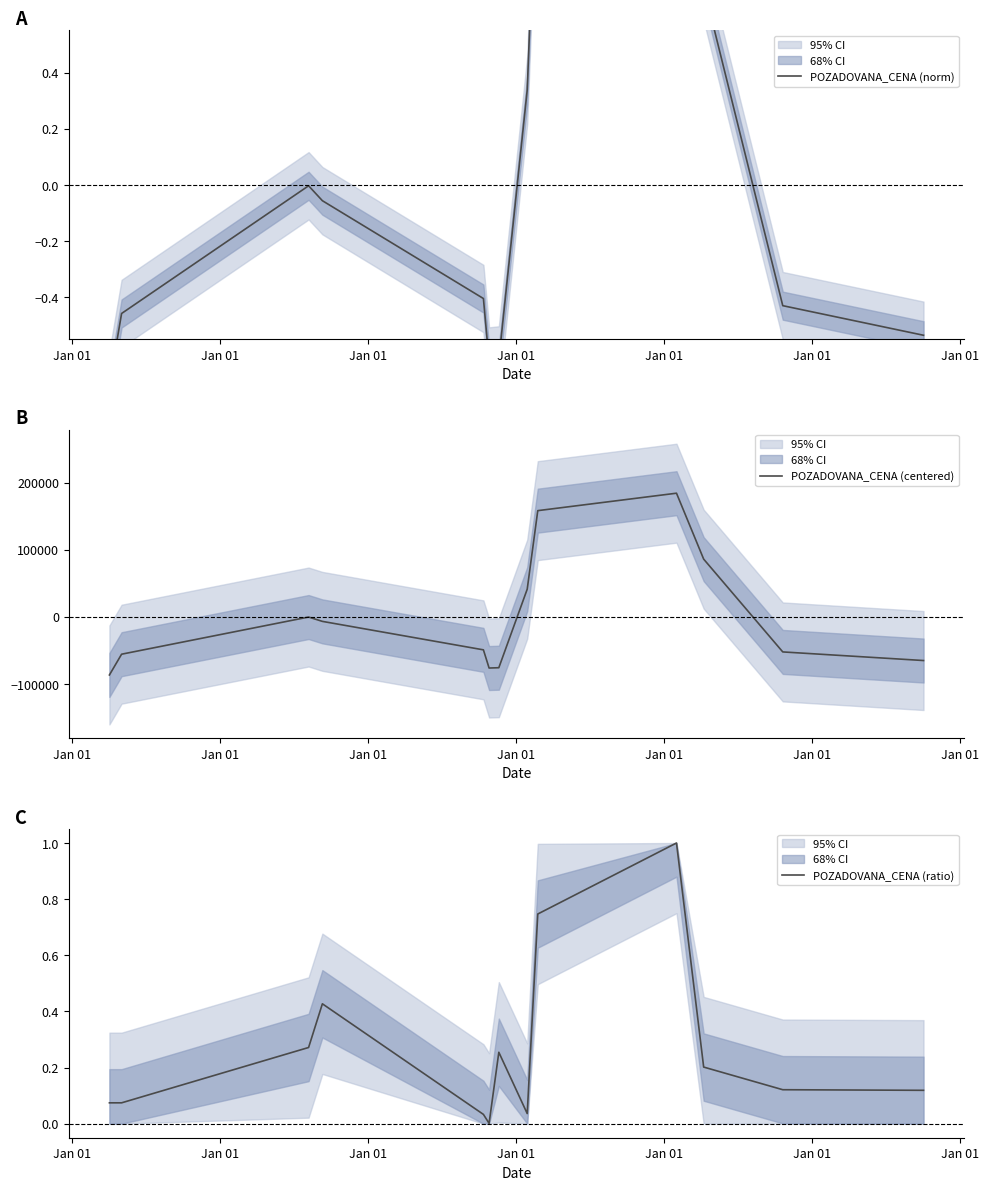

How many values in the POZADOVANA_CENA (centered) series exceed -49317?

6